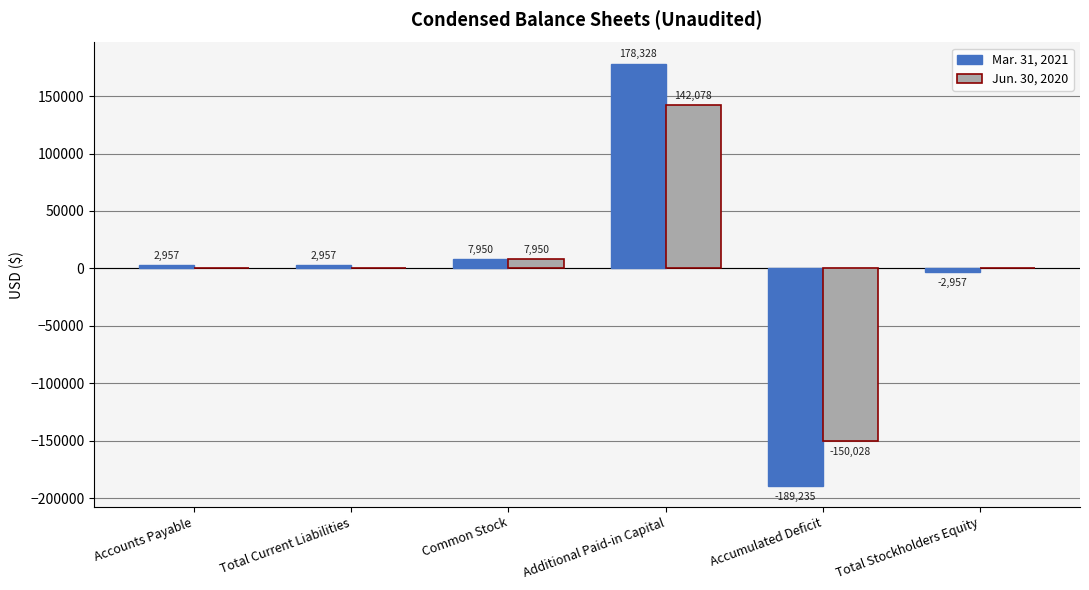

What is the spread (max minus min) of values at Total Current Liabilities?

2957